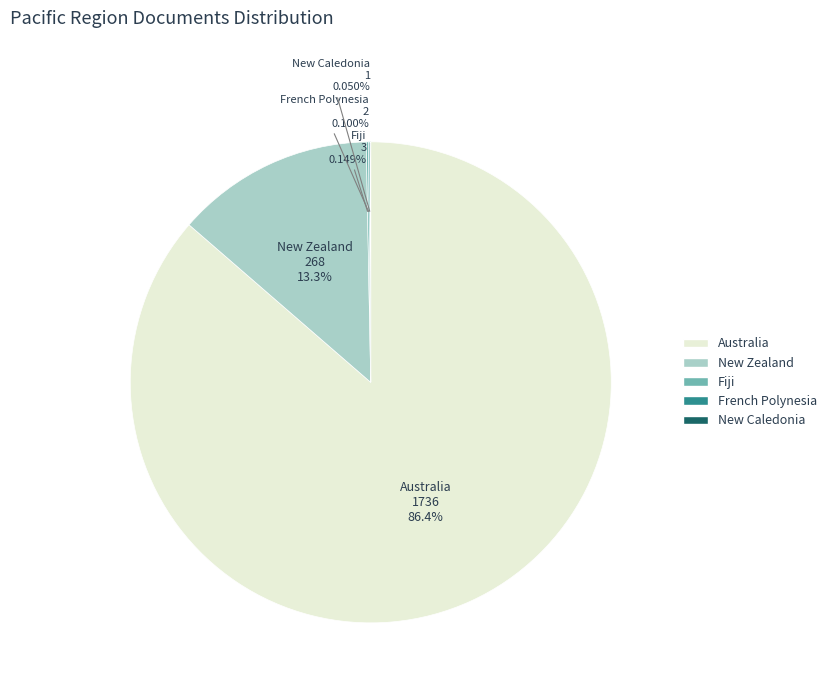

Which slice is the largest?

Australia